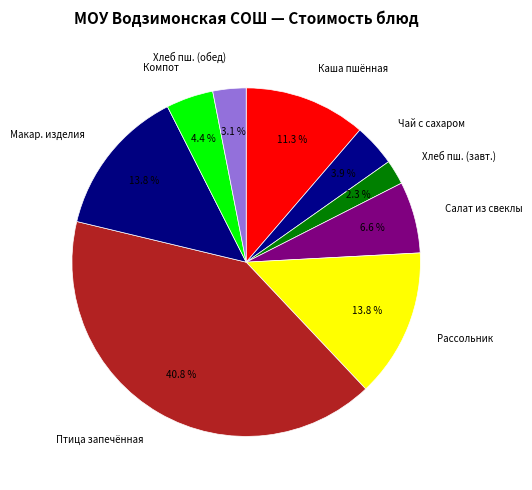

How much of the chart is everything except Птица запечённая?

59.2%